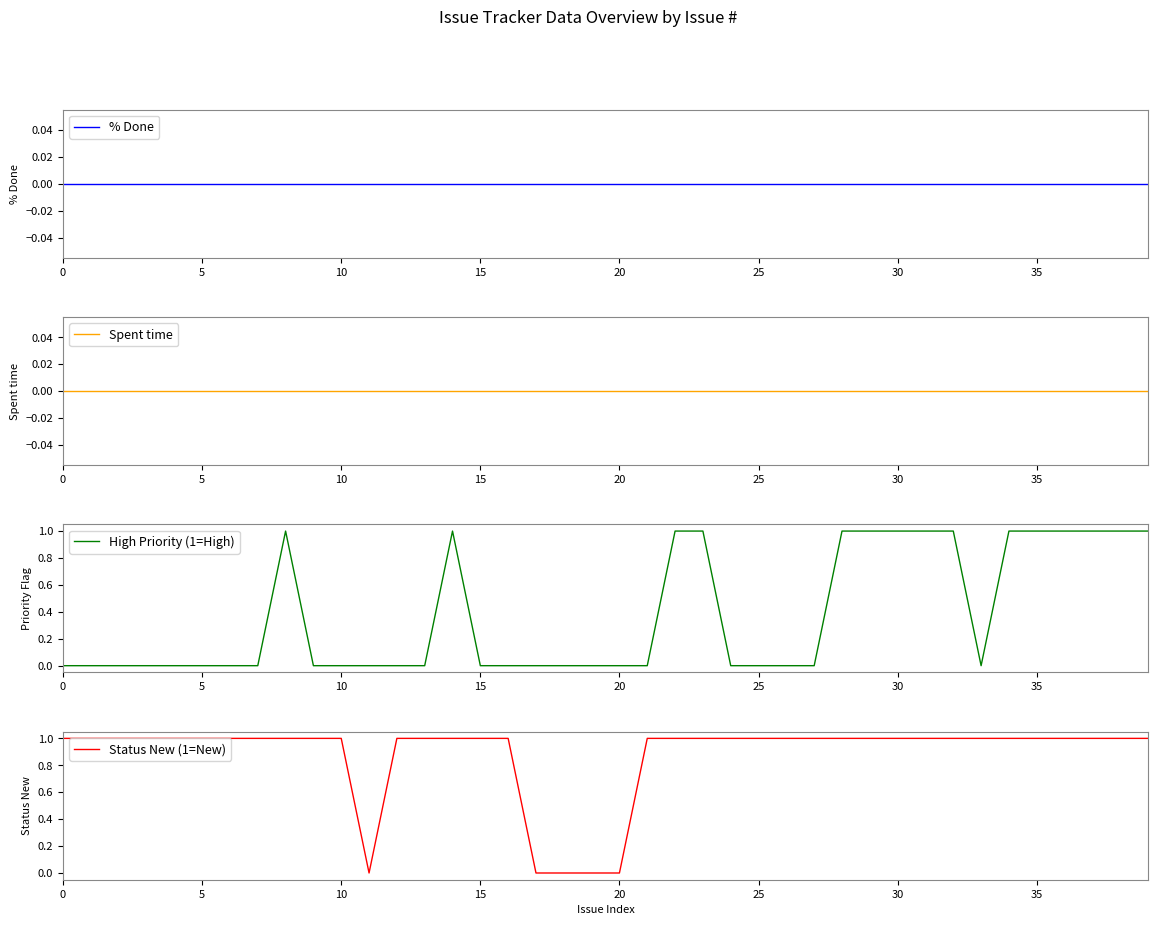

At how many categories does at least one series exceed 0?

35